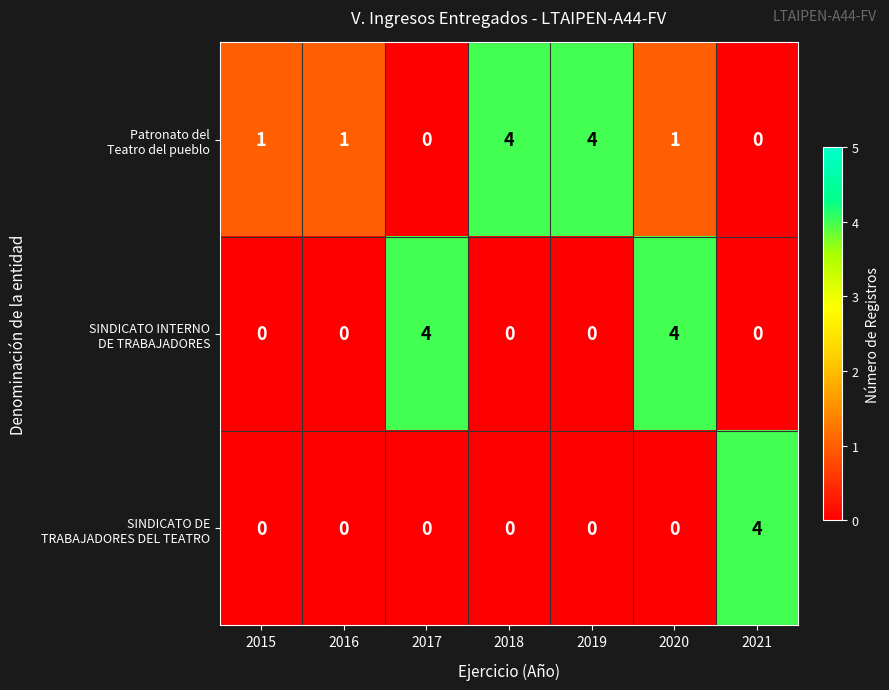

At which category is the sum across all series the highest?

2020